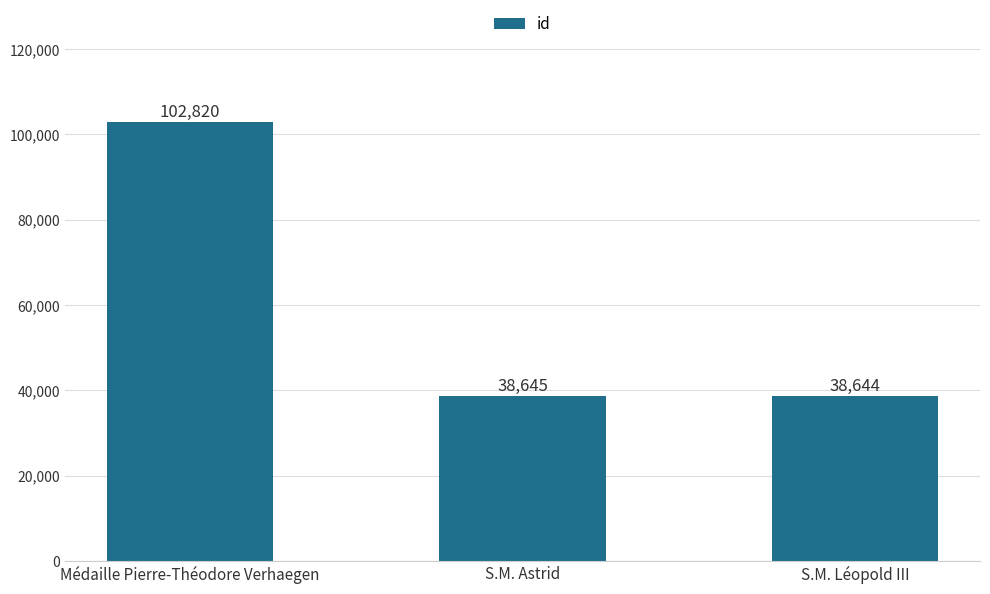

Reading left to right, list all the values displayed in this chart.

Médaille Pierre-Théodore Verhaegen=102820	S.M. Astrid=38645	S.M. Léopold III=38644